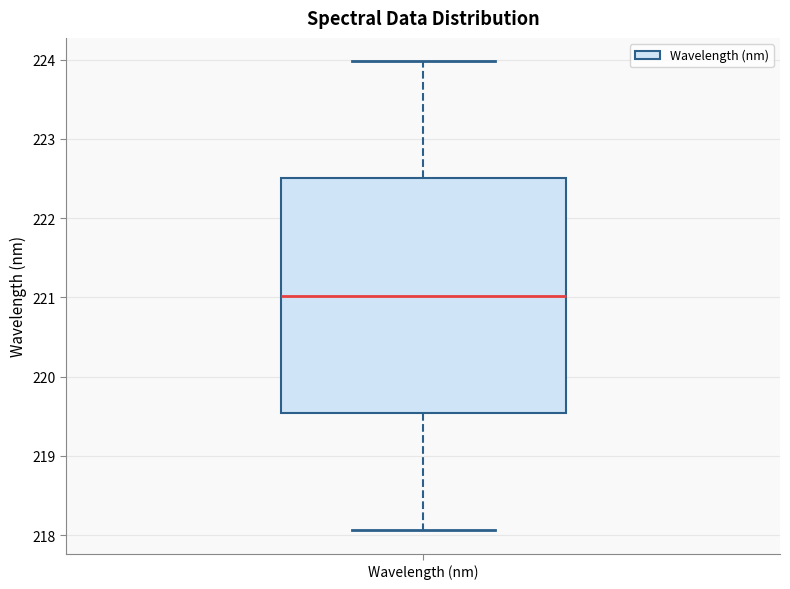

Read this box plot against the y-axis: the position of the median line, the range covered by the box, and the ends of both whiskers. The values are not printed on the chart, so give them approximately, as read against the axis.

median 221.0, box 219.5 to 222.5, whiskers 218.1 to 224.0